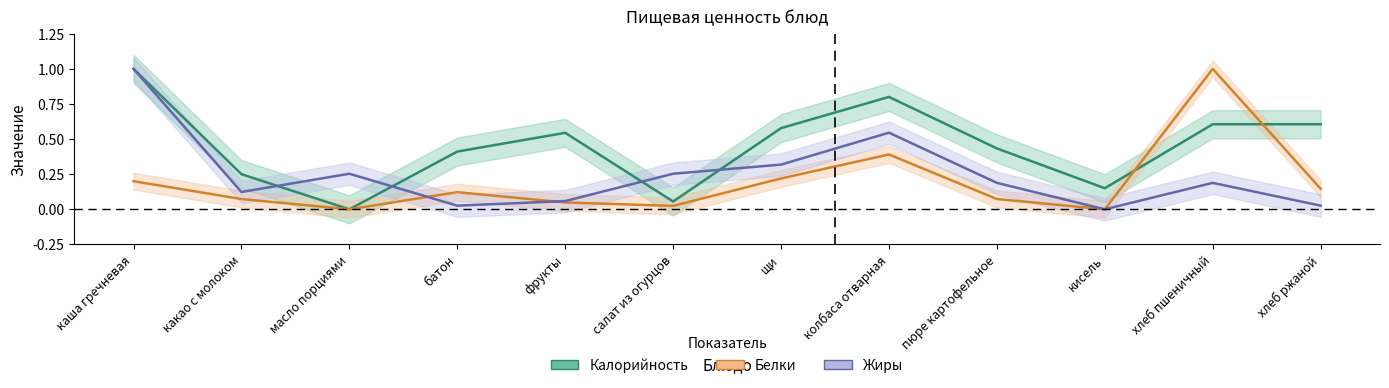

What is the total value across all series at каша гречневая?

2.2